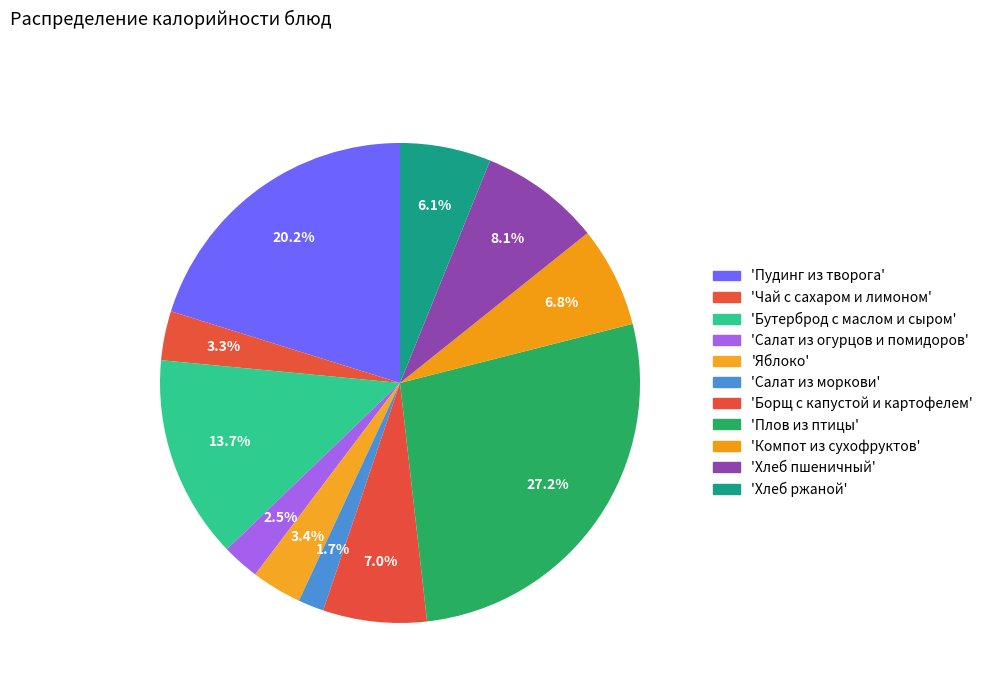

Count the number of slices in the pie.

11